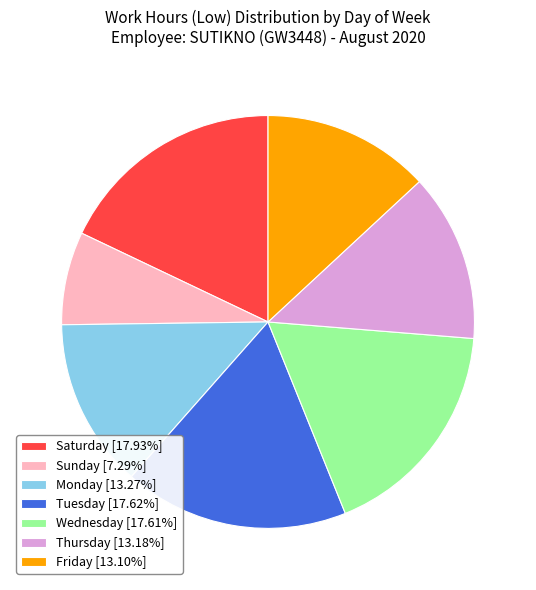

Count the number of slices in the pie.

7